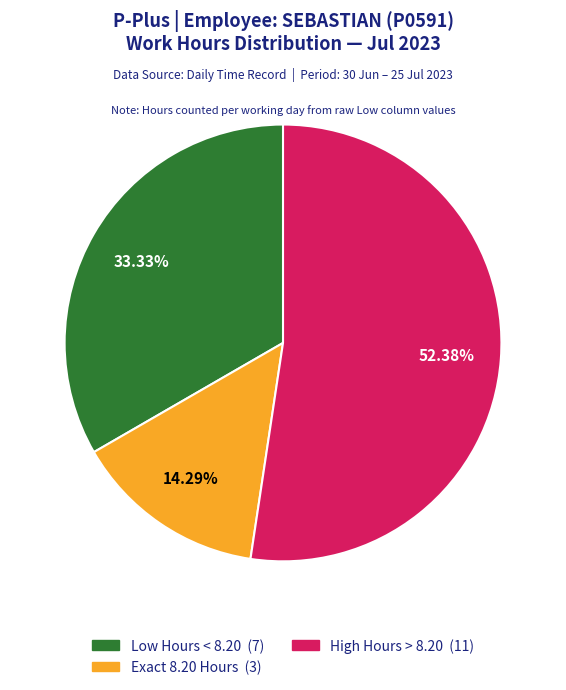

Is there a majority slice in this chart?

Yes